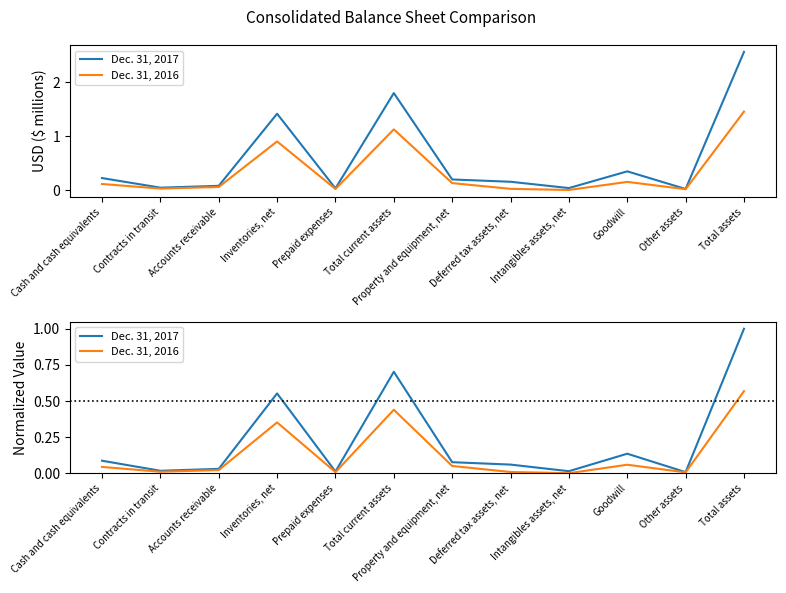

Between Accounts receivable and Goodwill, which series saw the biggest shift?

Dec. 31, 2017